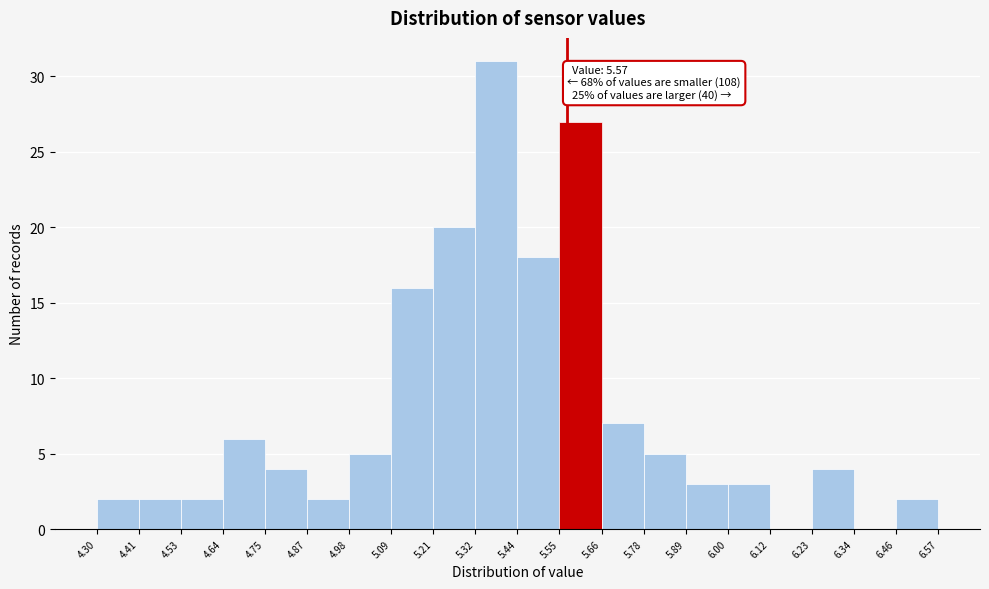

Over which range of the x-axis is the bar tallest?

5.32 to 5.44